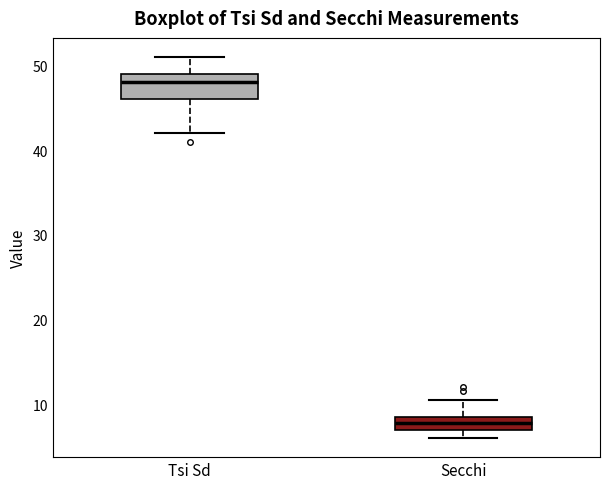

Reading left to right, read every box against the y-axis: the position of its median line, the range the box covers, and the ends of its whiskers. The values are not printed on the chart, so give them approximately, as read against the axis.

Tsi Sd: median 48, box 46 to 49, whiskers 42 to 51
Secchi: median 8, box 7 to 9, whiskers 6 to 11